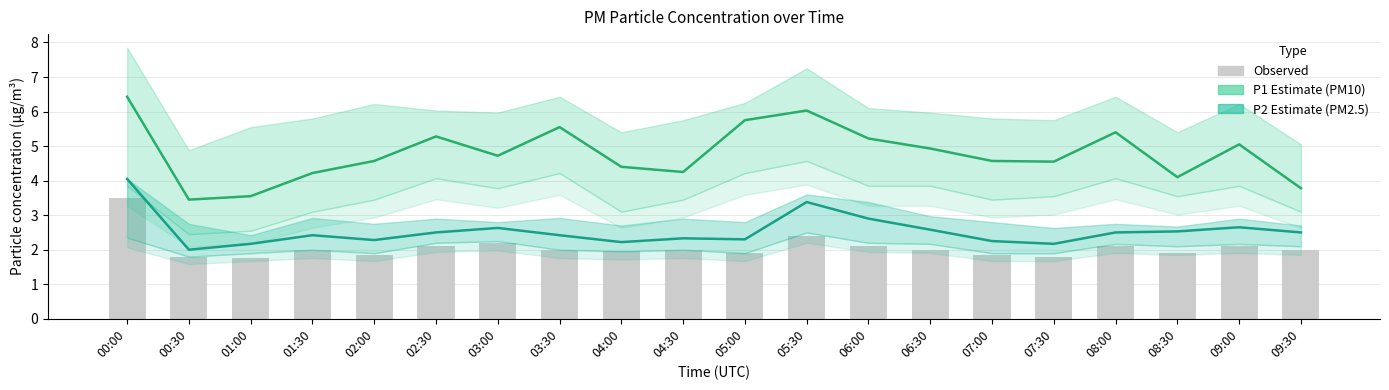

What is the approximate value of P1 (PM10) at 07:30?

4.5